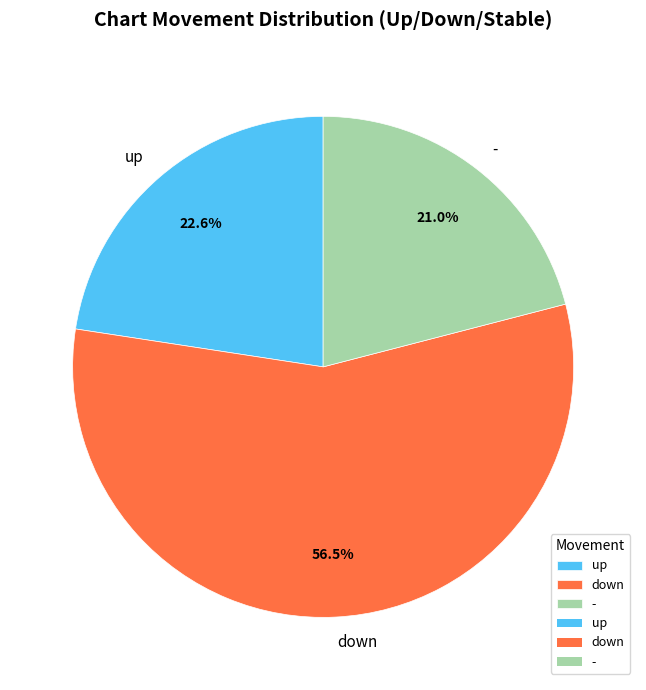

What is the smallest slice in the pie chart?

-